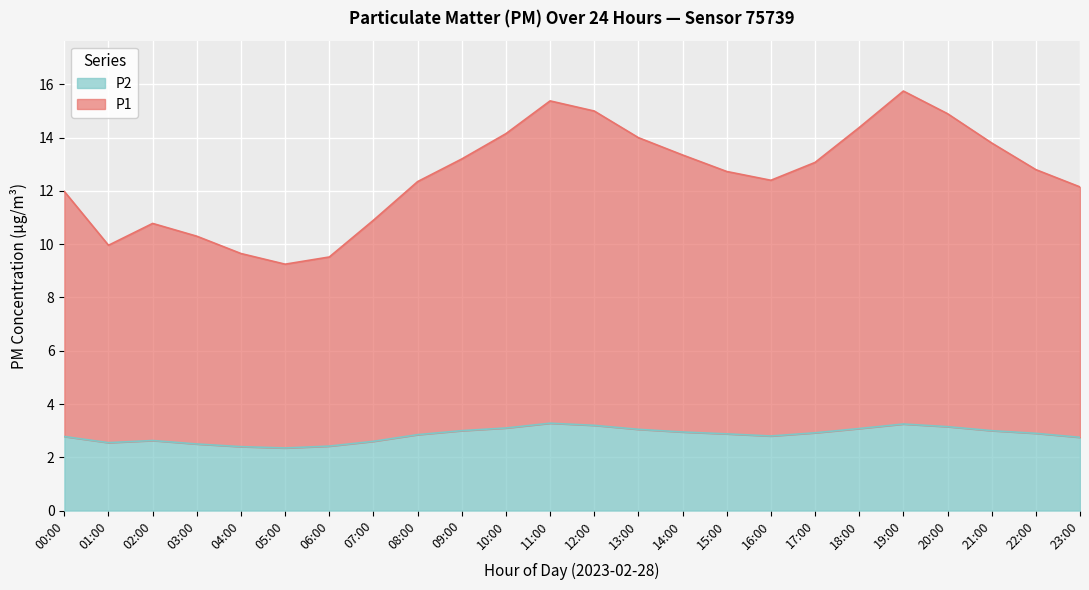

True or false: P2 has more than 2 interior local peaks.

True